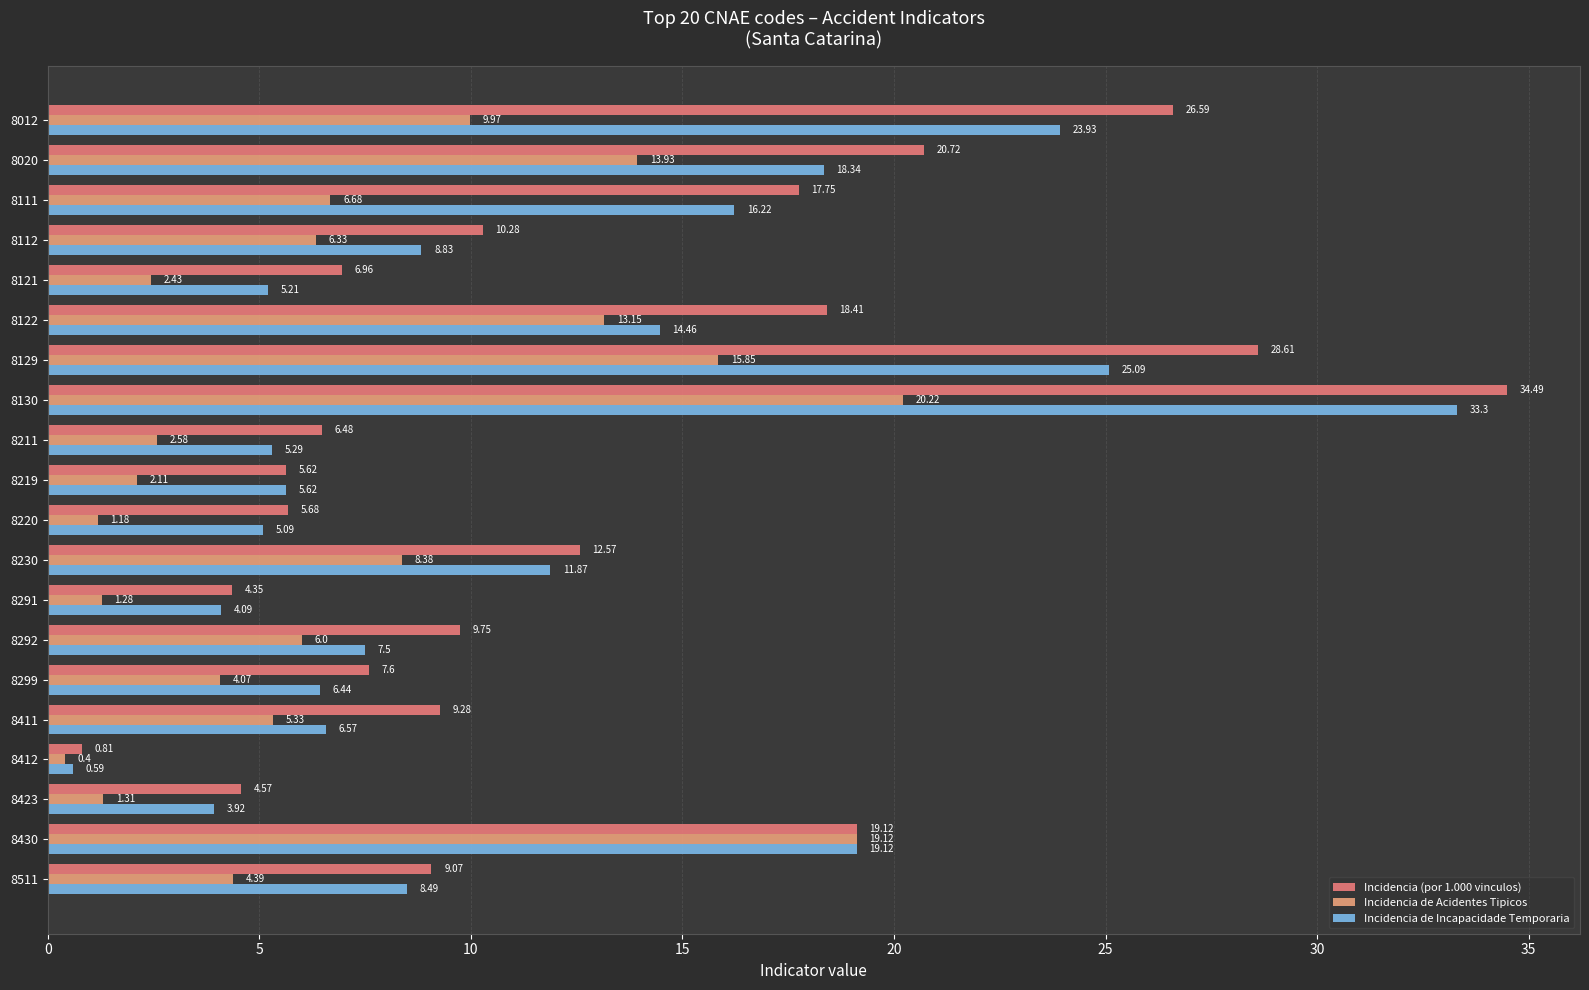

How many distinct data groups are displayed?

3